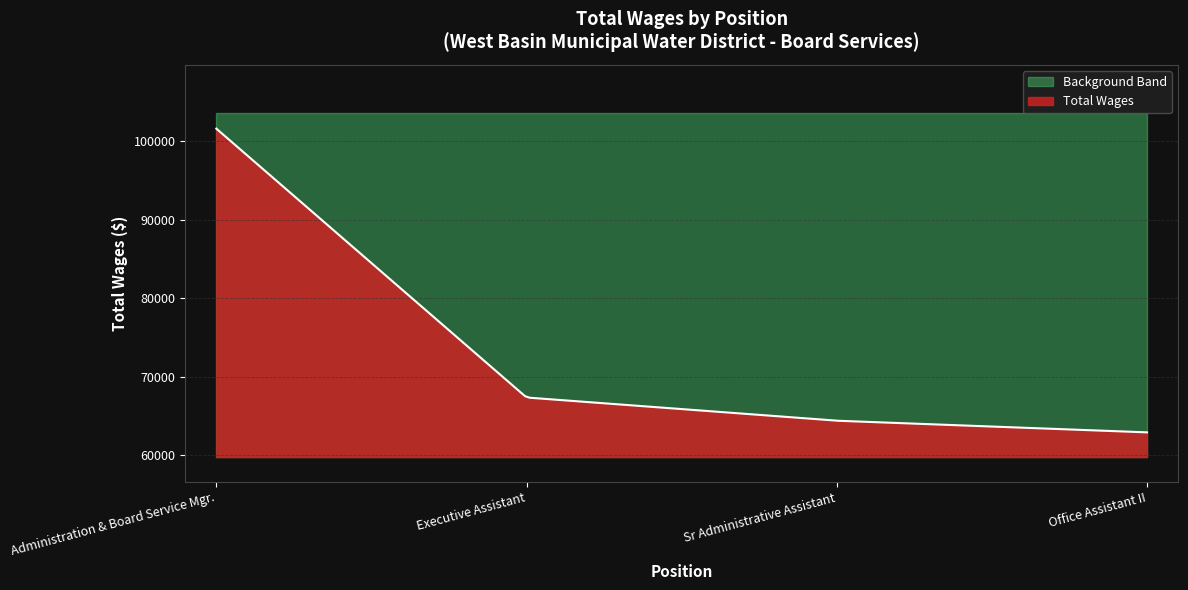

At which label does the data first exceed 67378?

Administration & Board Service Mgr.